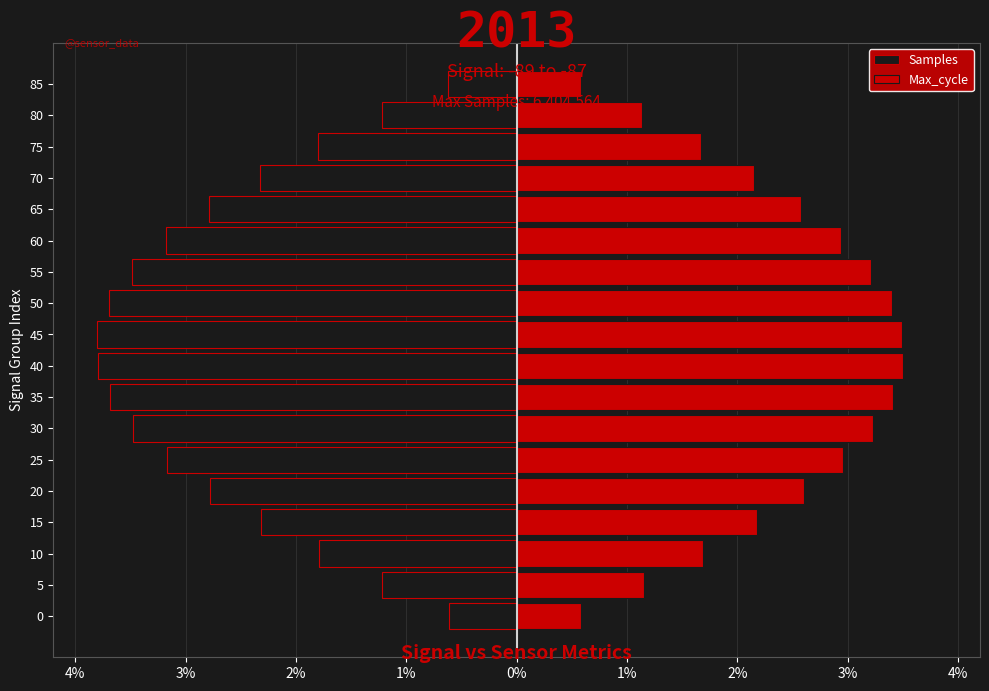

How many values in the Samples series exceed -2?

6